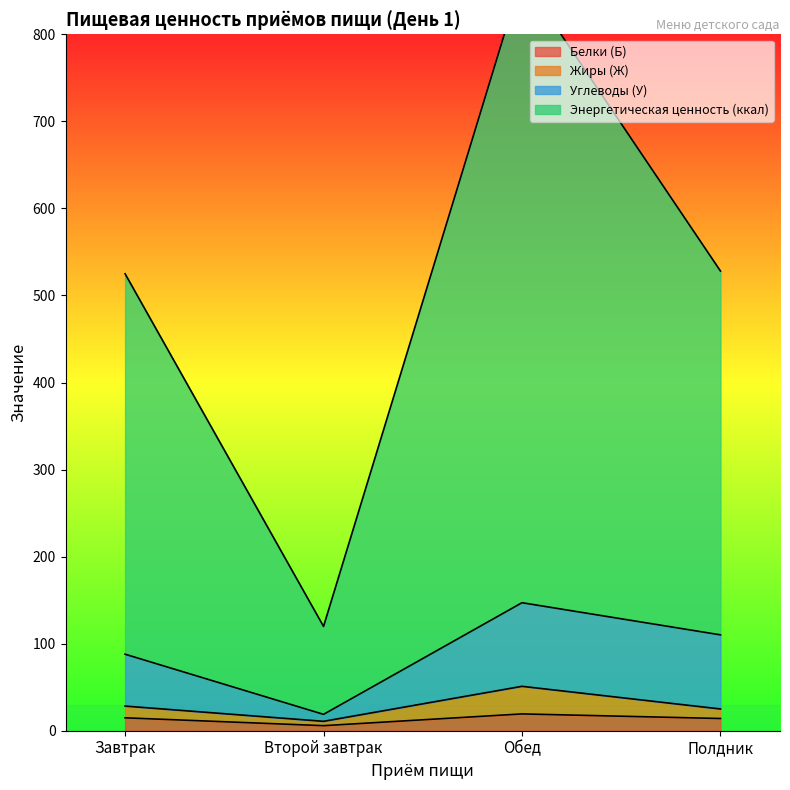

What is the label of the 1st point from the left?

Завтрак